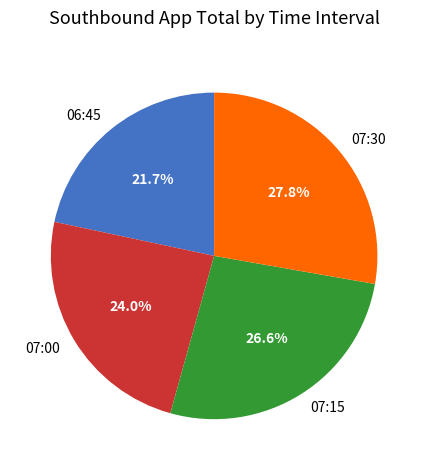

The 07:00 slice represents 15% of the pie. True or false?

False